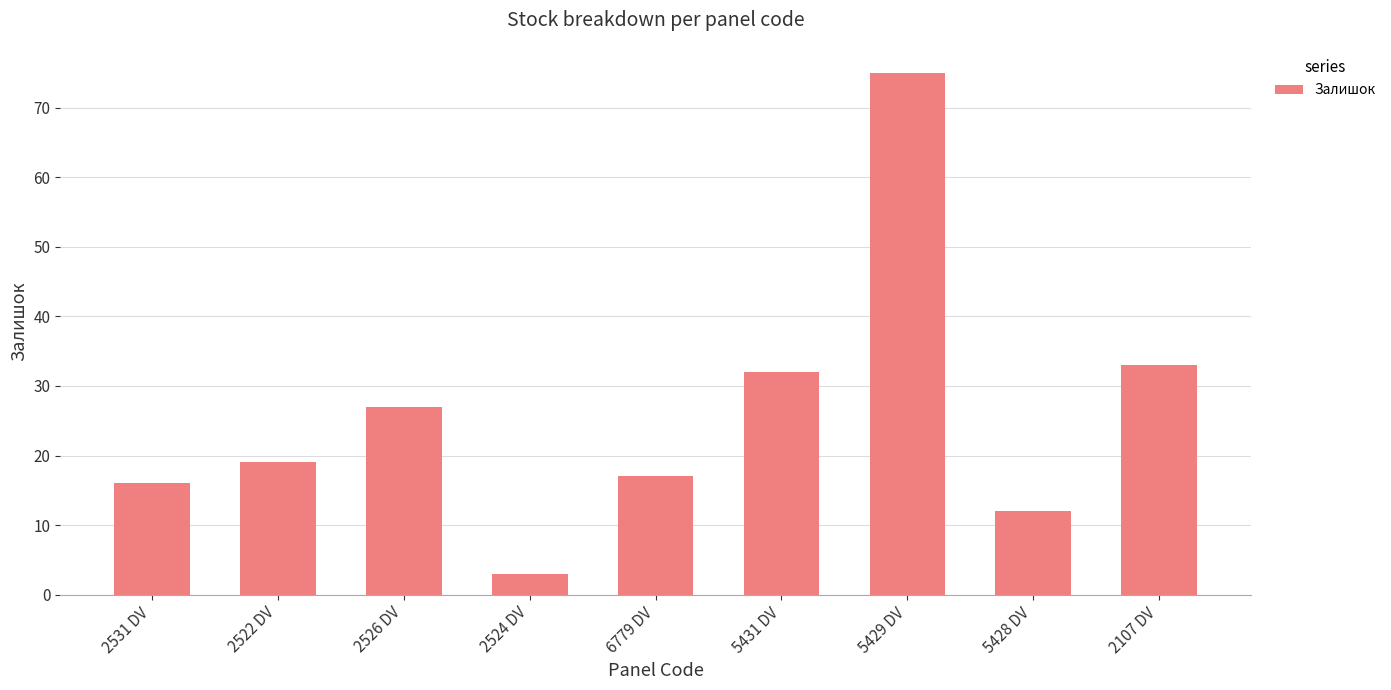

What is the label of the 9th bar from the left?

2107 DV